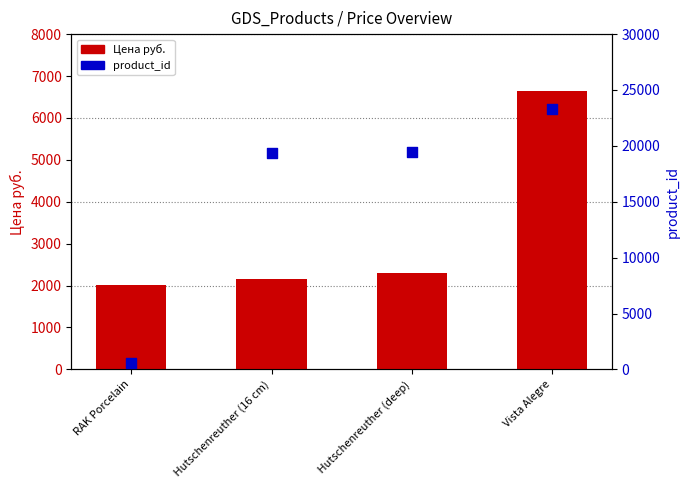

At which category is the sum across all series the highest?

Vista Alegre